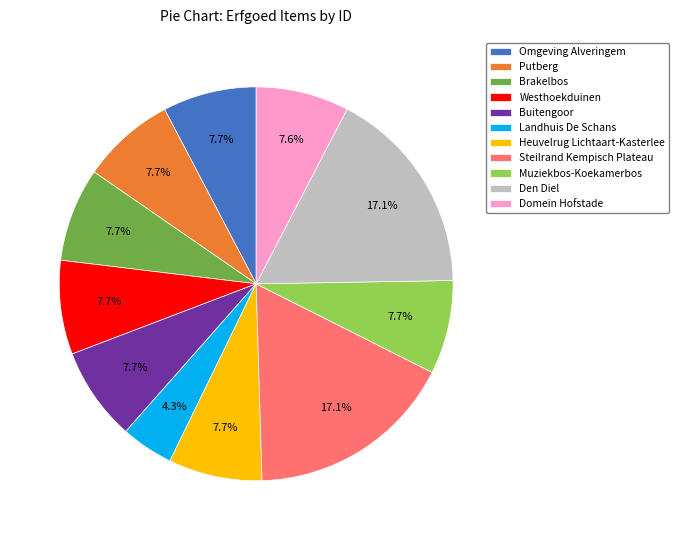

To the nearest percent, what portion does Den Diel represent?

17%